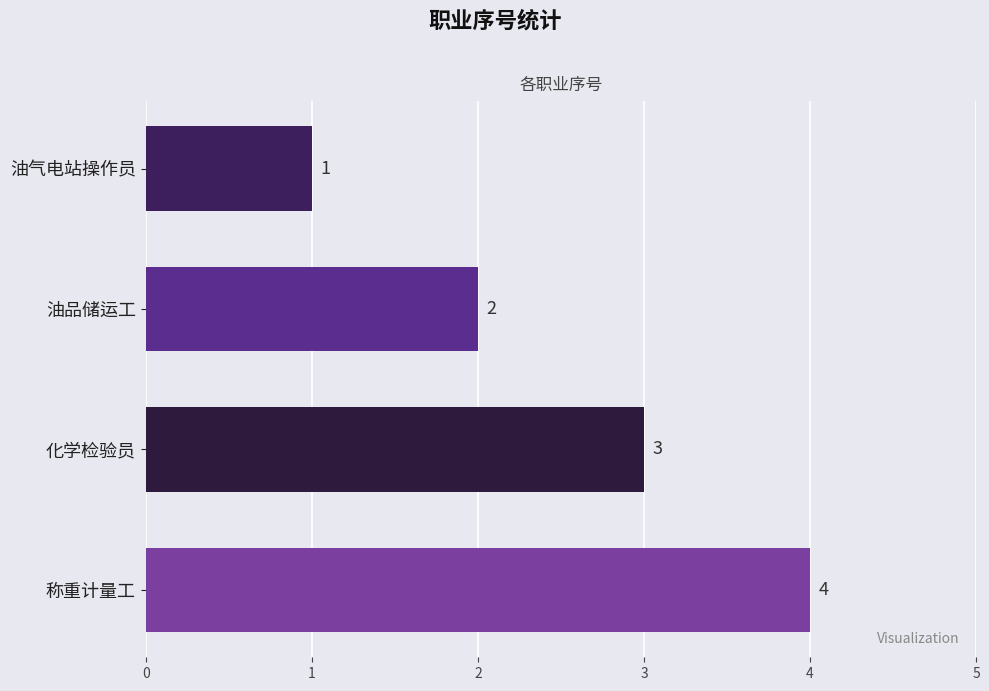

How many data points are less than 3?

2